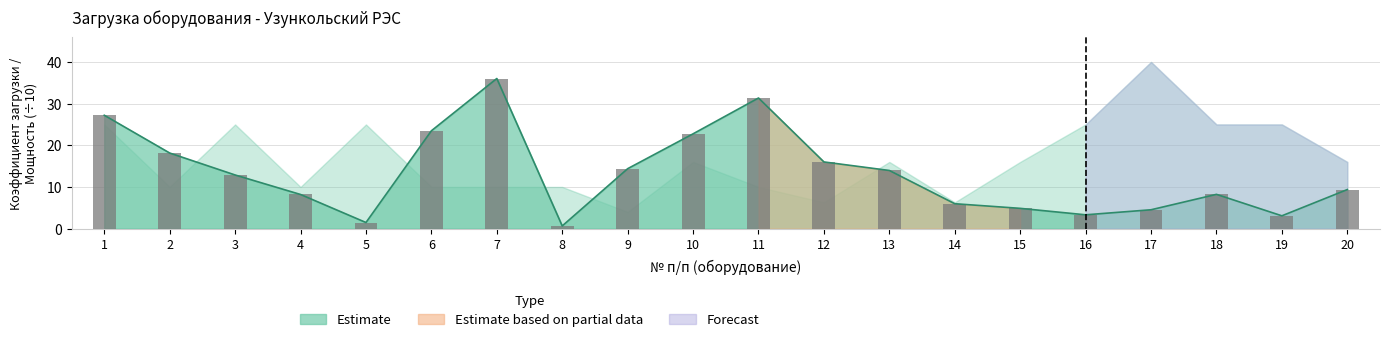

What is the smallest value displayed?

0.6